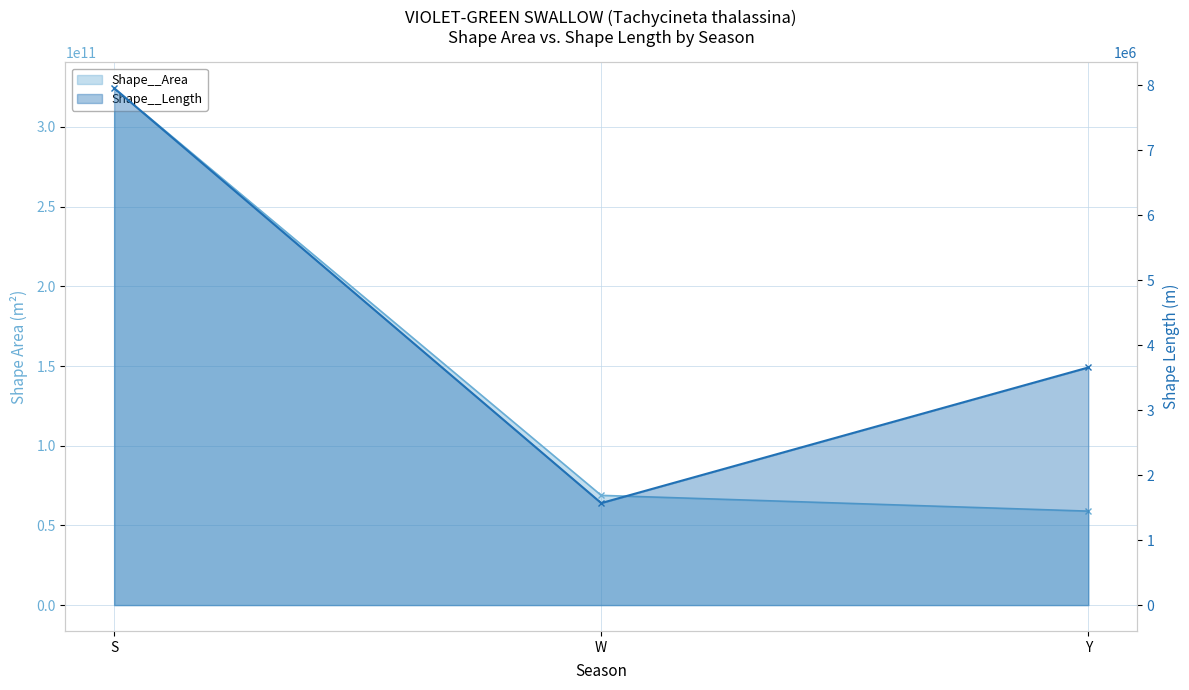

List the series in order of their peak value, lowest first.

Shape__Length, Shape__Area